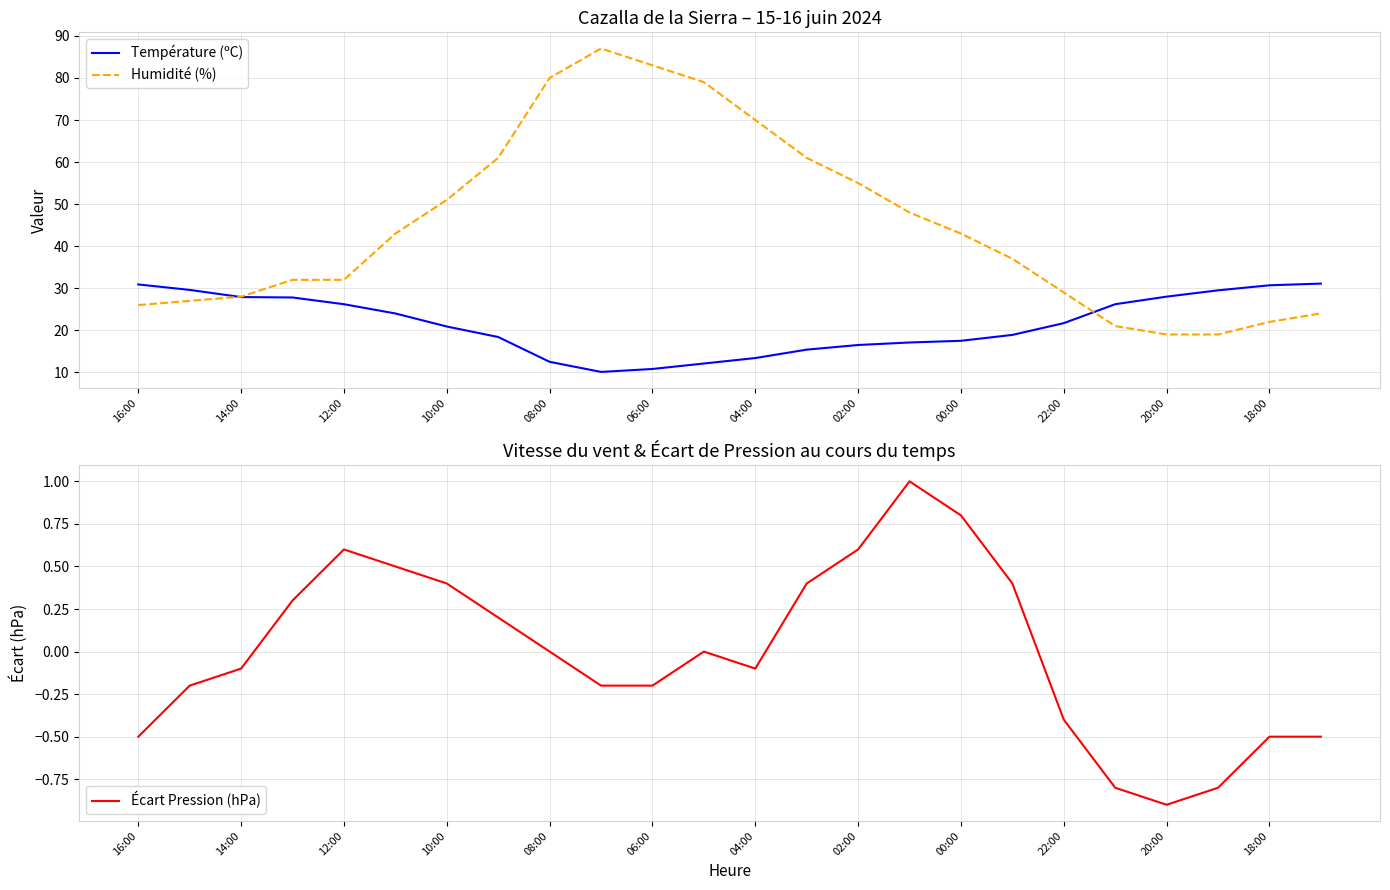

How many data points in Humidité (%) are less than 43?

12